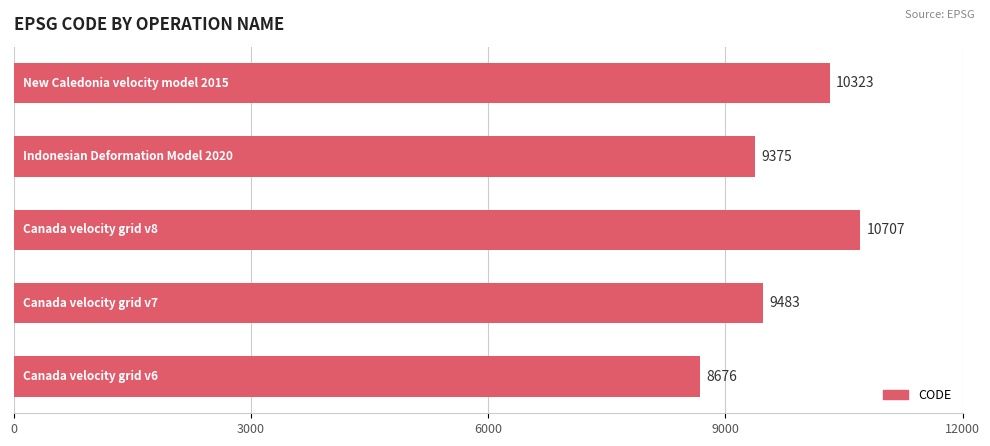

What is the average value?

9713